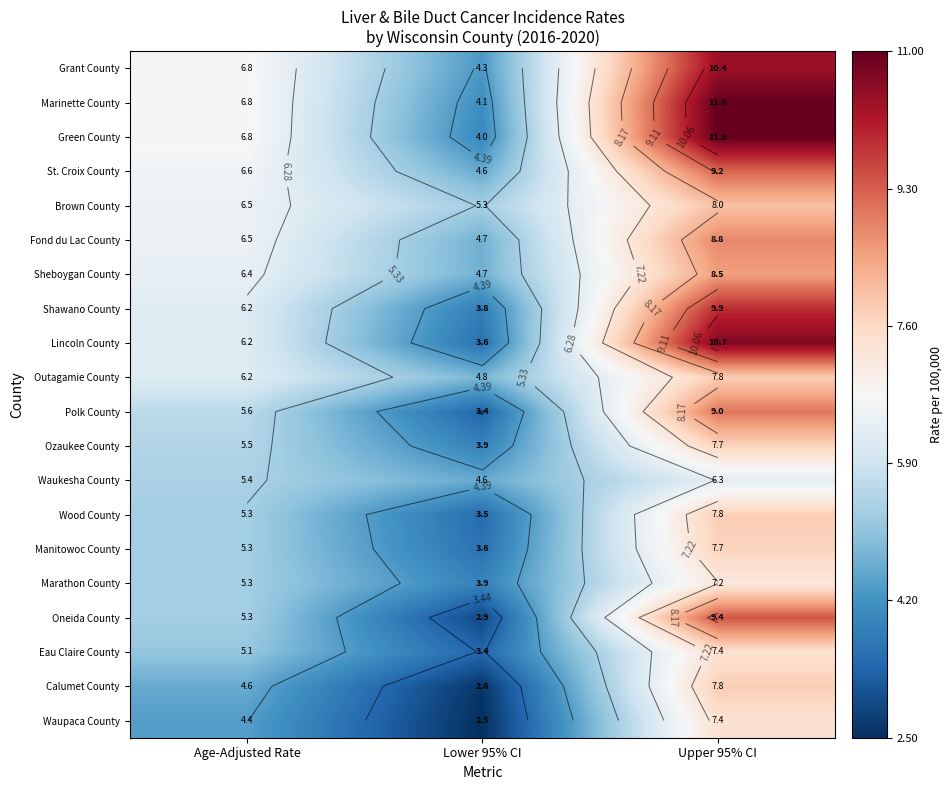

Between Lower 95% CI and Age-Adjusted Rate, which is larger?

Age-Adjusted Rate